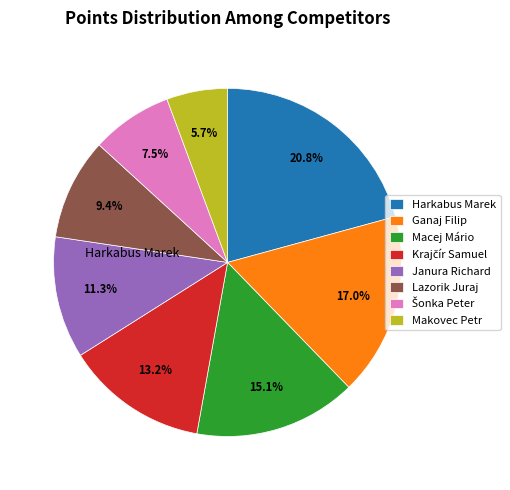

Do Ganaj Filip and Janura Richard together represent more than half of the pie?

No